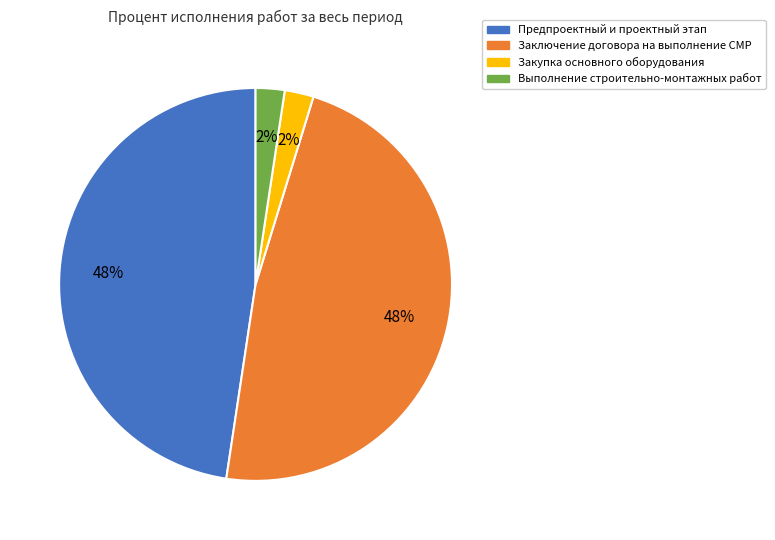

True or false: Предпроектный и проектный этап accounts for 48% of the total.

True